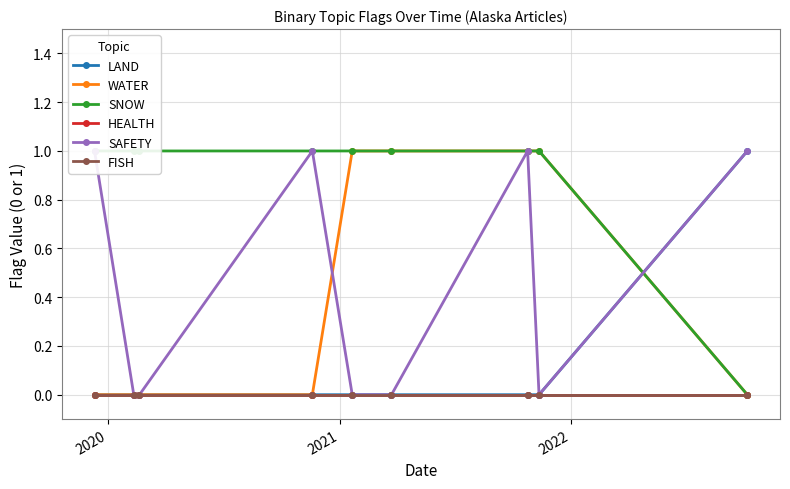

Reading left to right, what are all the values shown in this chart?

LAND: 0	0	0	0	0	0	0	0	1
WATER: 0	0	0	0	1	1	1	1	0
SNOW: 1	1	1	1	1	1	1	1	0
HEALTH: 0	0	0	0	0	0	0	0	0
SAFETY: 1	0	0	1	0	0	1	0	1
FISH: 0	0	0	0	0	0	0	0	0